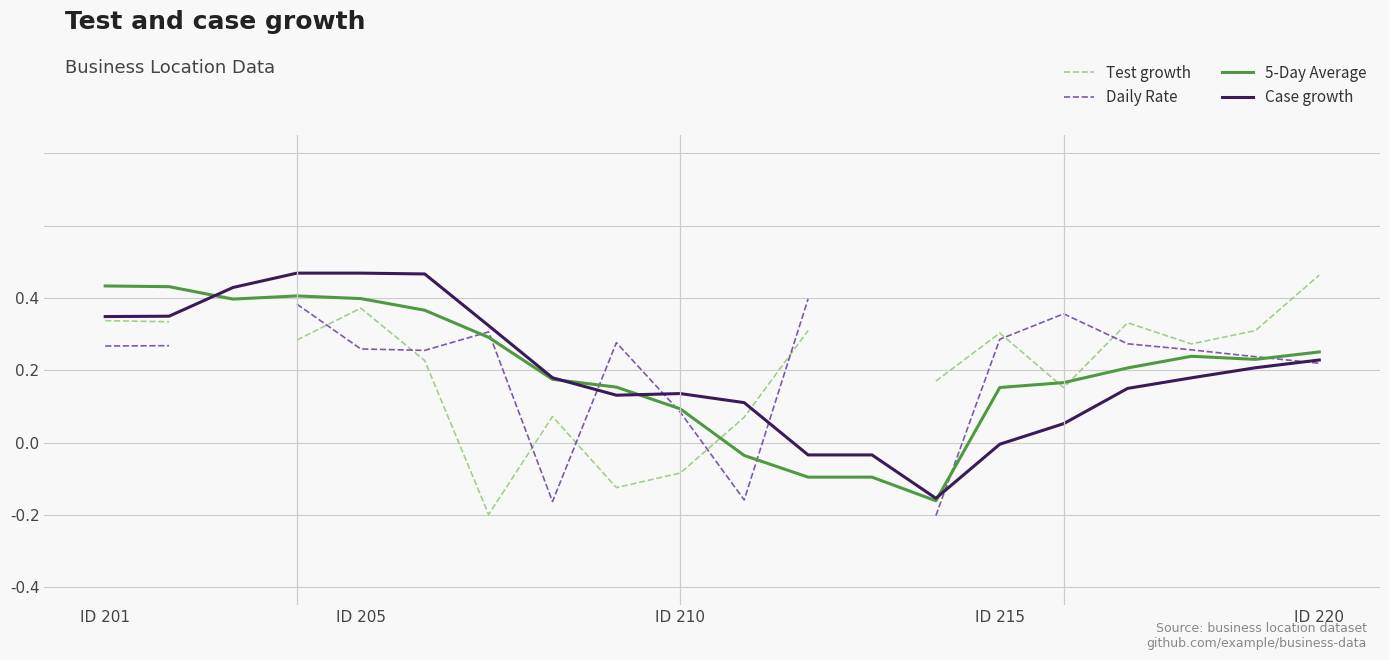

True or false: Test growth has a value of -0.2 at 7.

False